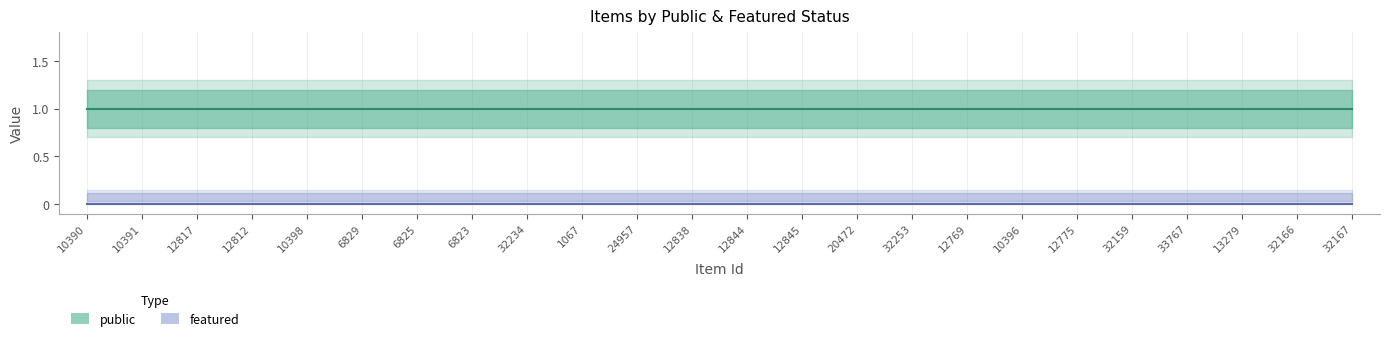

What are all the series names shown in the legend?

public, featured